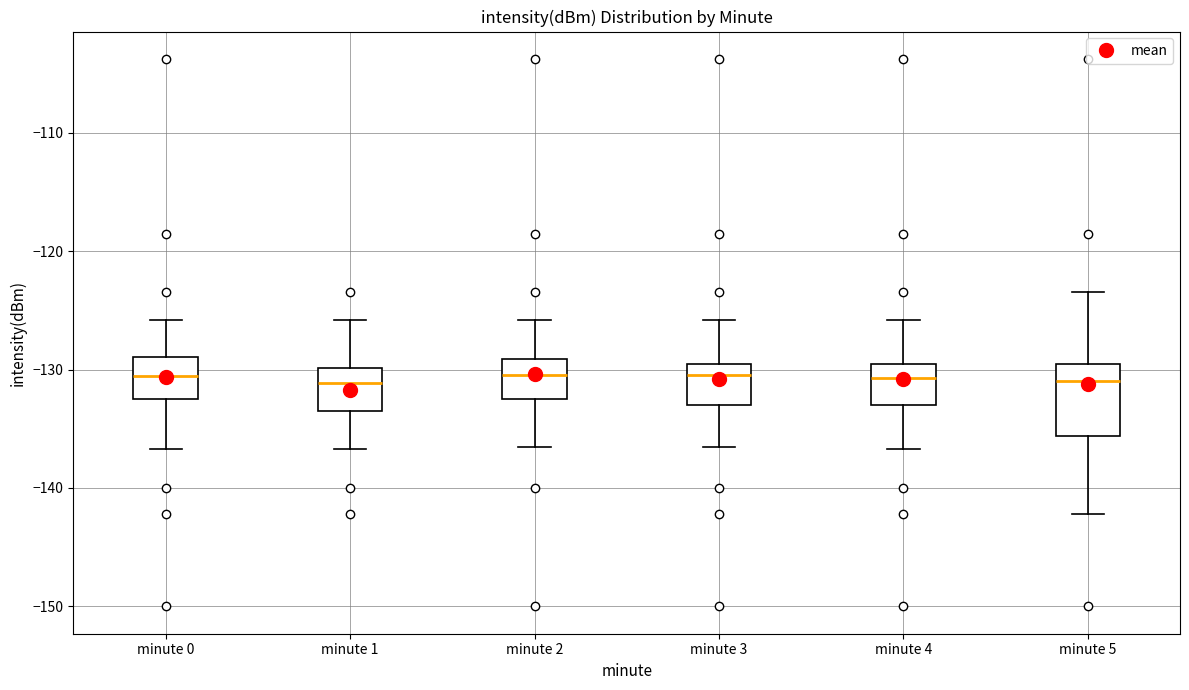

Where is the upper edge of the box for minute 3 on the y-axis? The values are not printed on the chart, so give them approximately, as read against the axis.

-130